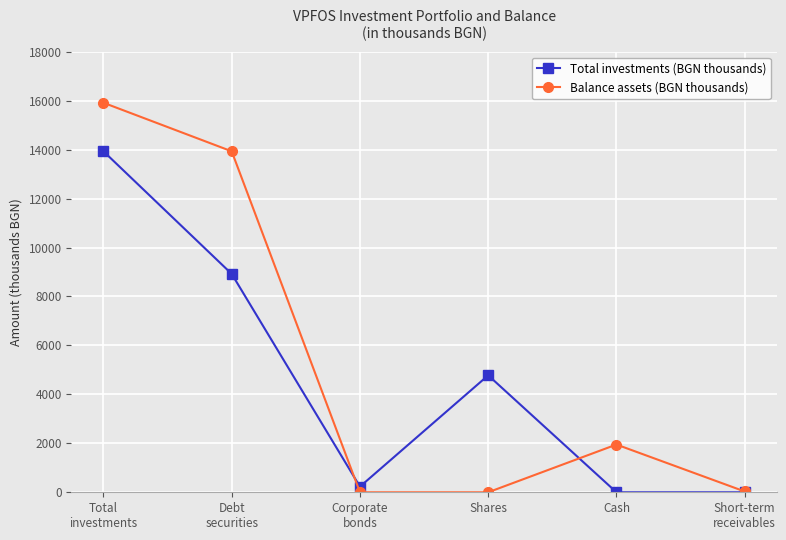

How many categories are shown in the chart?

6